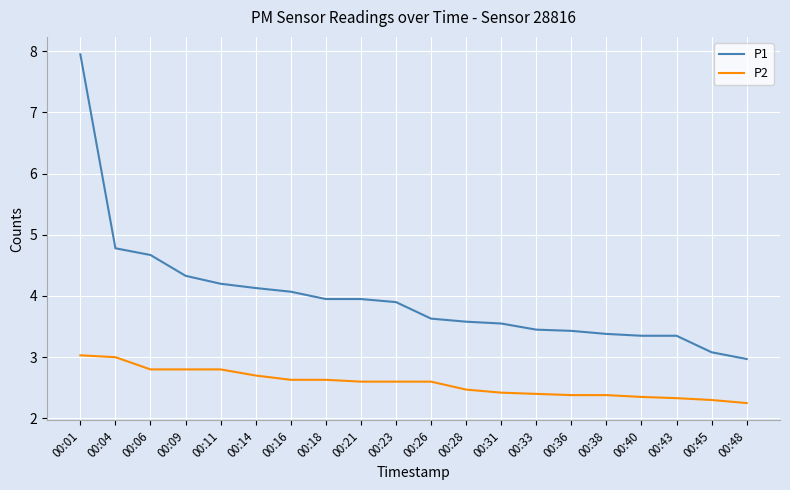

True or false: P2 has a value of 1.5 at 00:06.

False